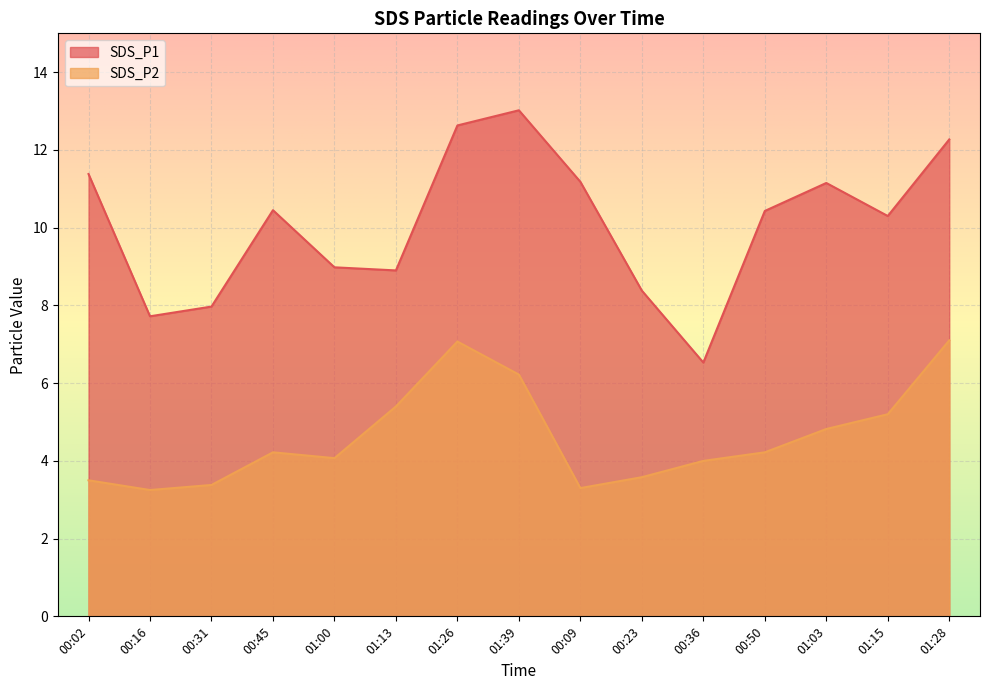

What is the maximum value for SDS_P1?

13.0